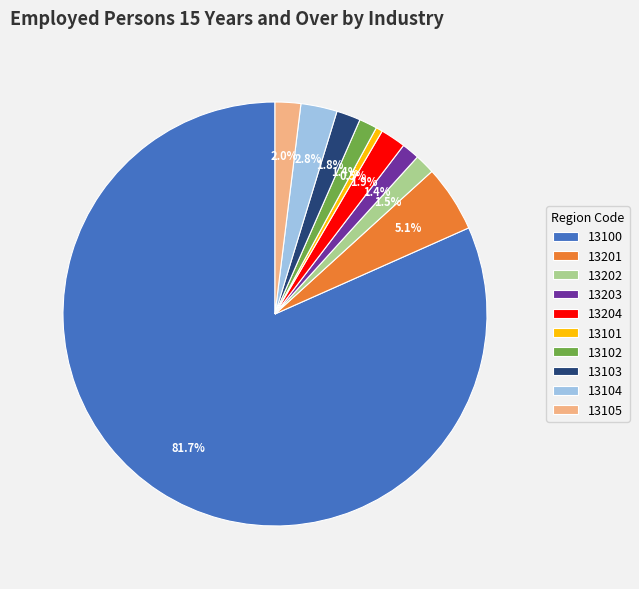

Which slice is the smallest?

13101